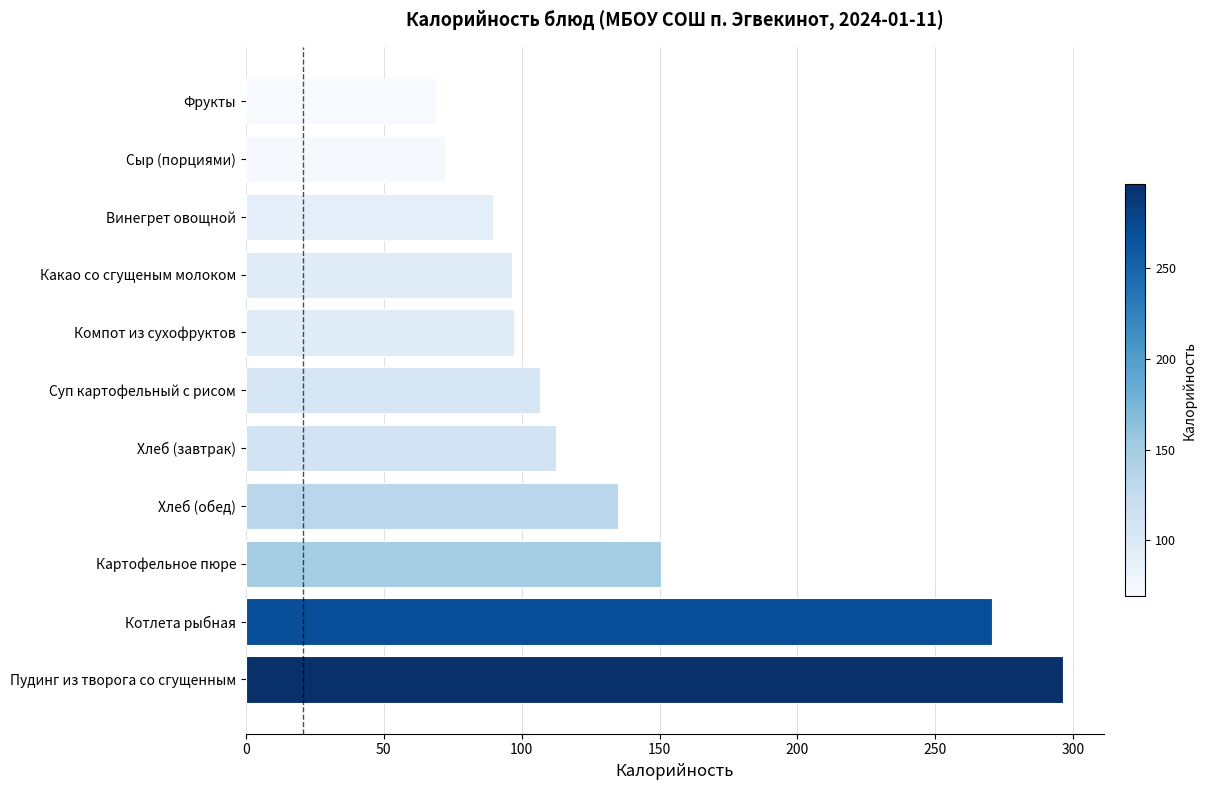

Are the bars horizontal?

Yes